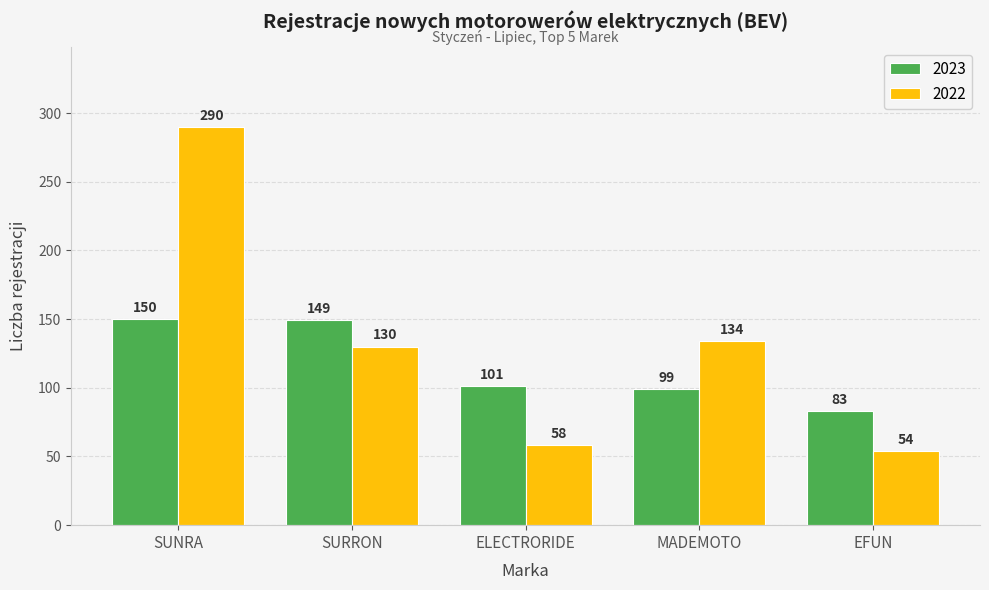

Is the value of 2022 at SUNRA greater than the value of 2023 at MADEMOTO?

Yes